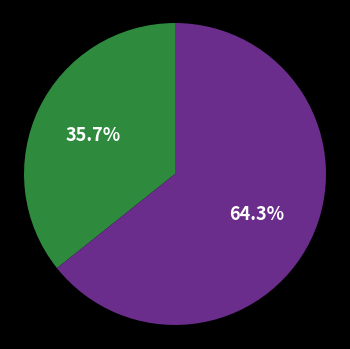

How many slices are in this pie chart?

2